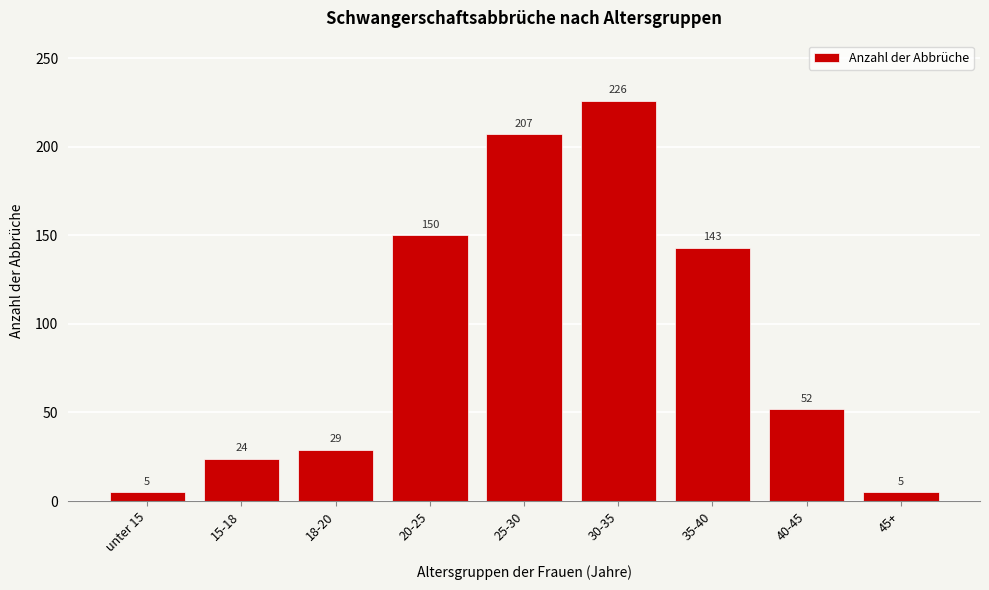

Reading left to right, list all the values displayed in this chart.

unter 15=5	15-18=24	18-20=29	20-25=150	25-30=207	30-35=226	35-40=143	40-45=52	45+=5